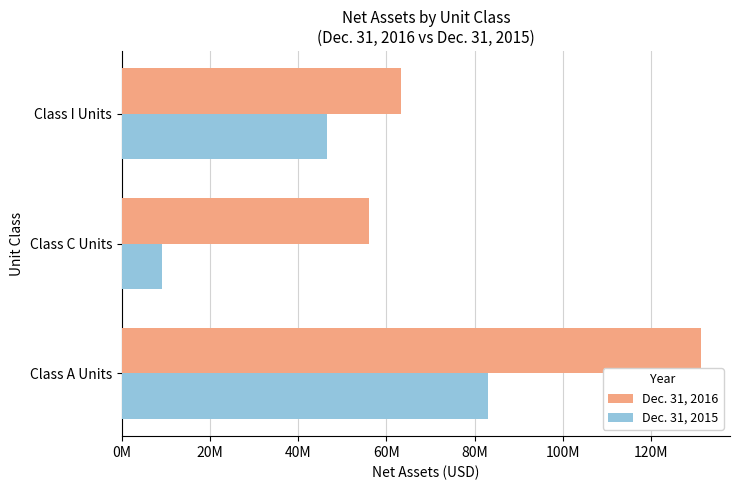

What is the sum of all Dec. 31, 2016 values?

250755915